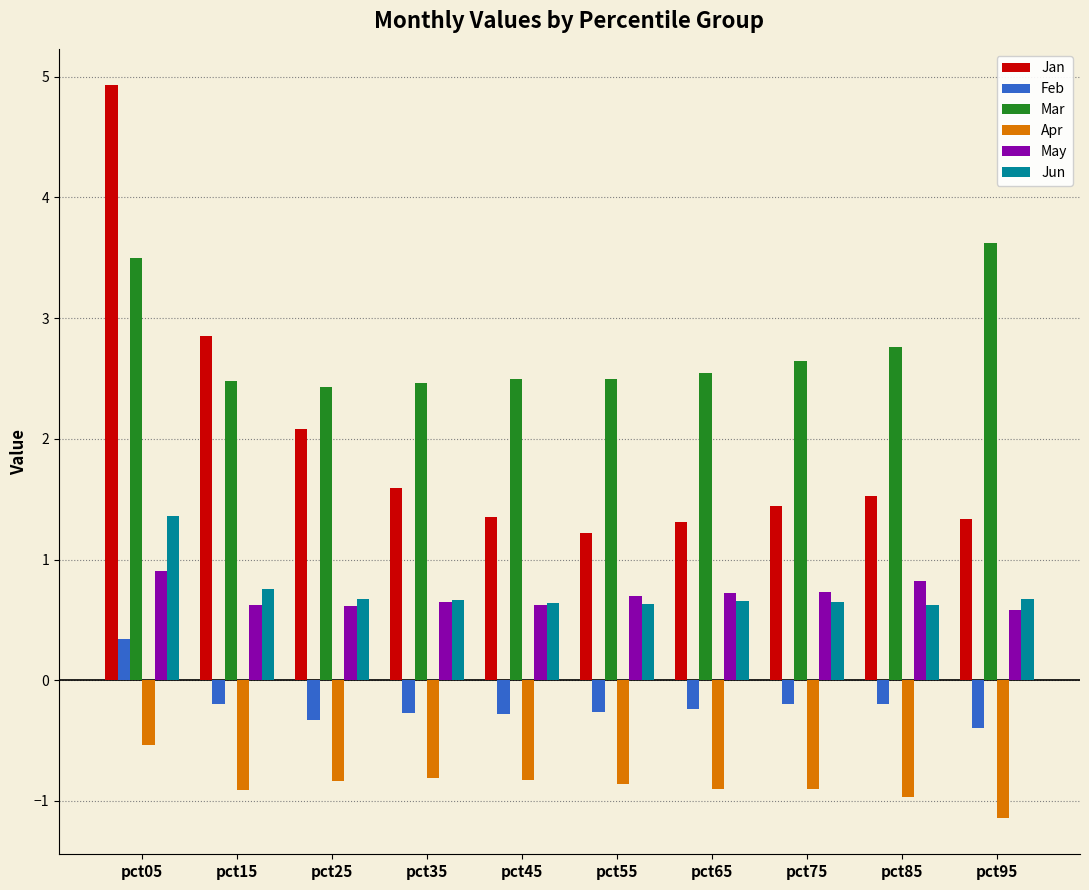

At how many categories does at least one series exceed 2?

10